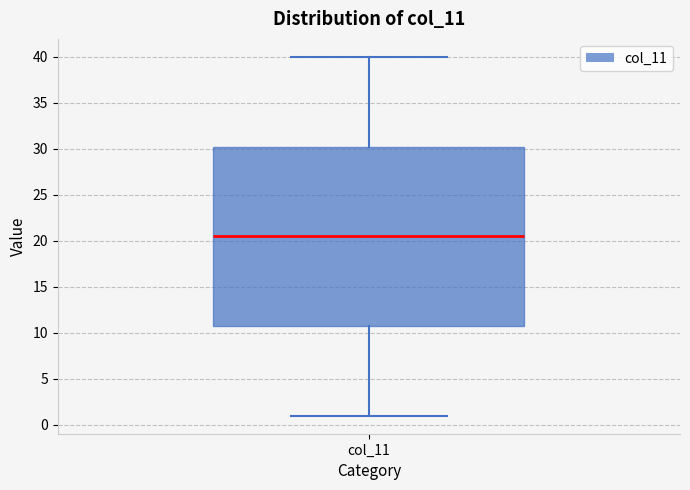

Where is the lower edge of the box for col_11 on the y-axis? The values are not printed on the chart, so give them approximately, as read against the axis.

11.0